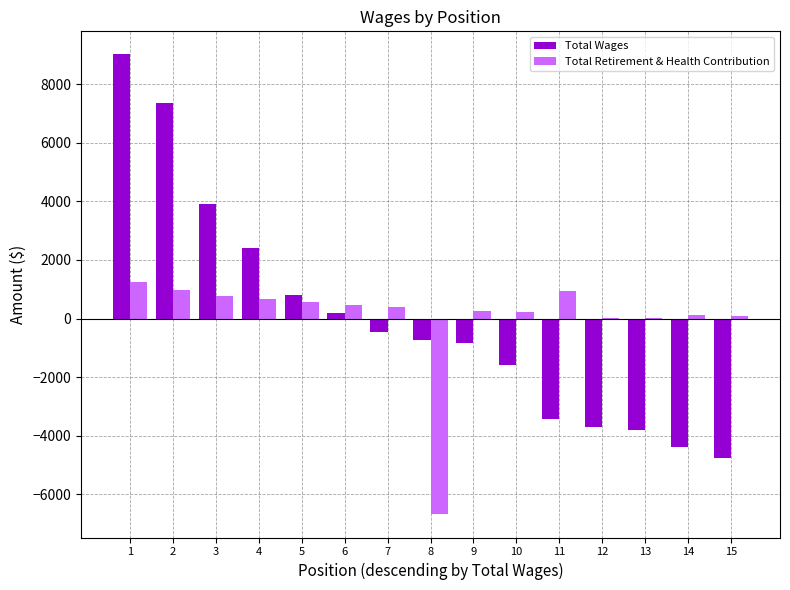

Is it true that Total Retirement & Health Contribution equals 104.7 at 14?

True